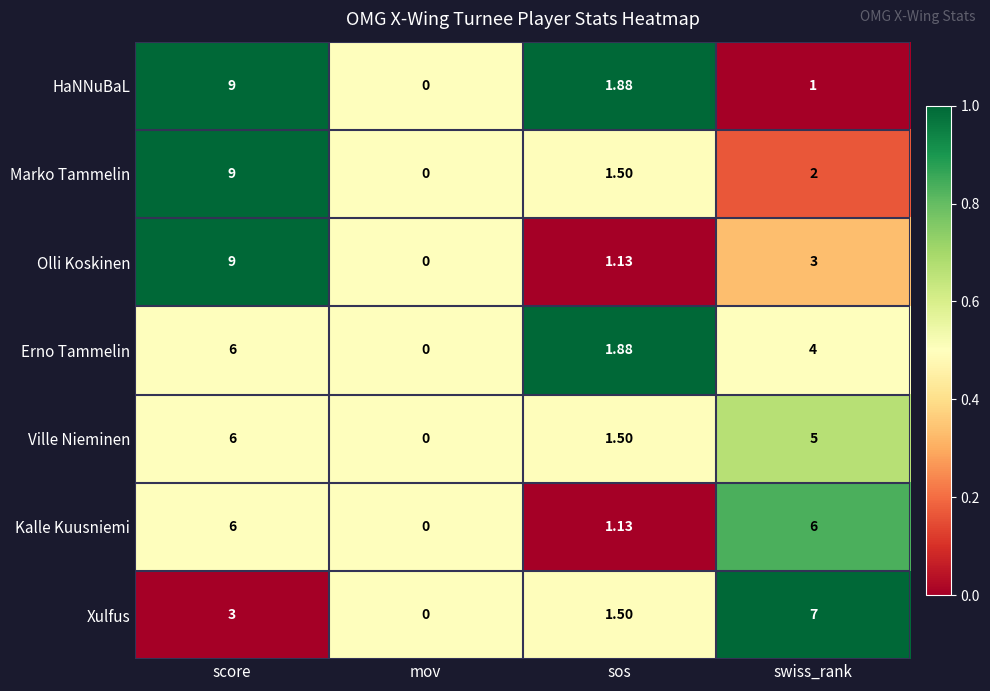

Where is Marko Tammelin nearest to the value 4?

swiss_rank